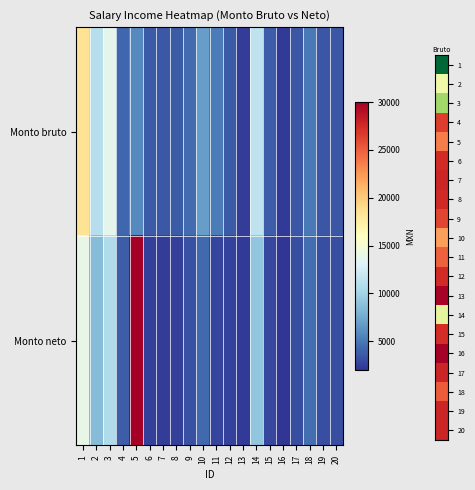

What is the difference between the highest and lowest values at 3?

3074.1